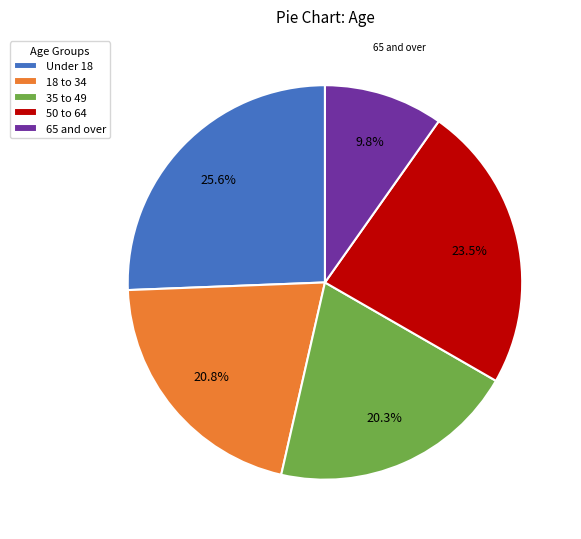

Which slice is the smallest?

65 and over